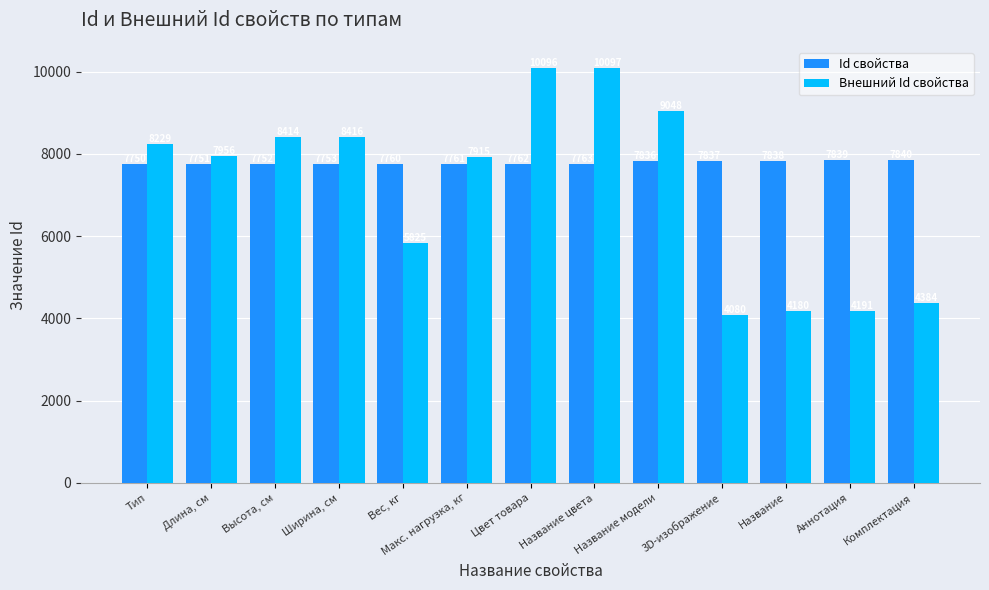

How many groups of bars are there?

13